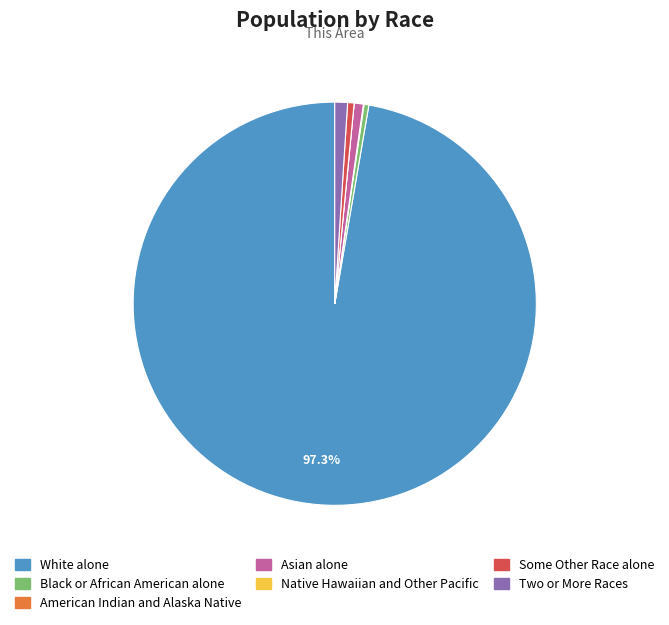

Which has a higher value, Two or More Races or Black or African American alone?

Two or More Races